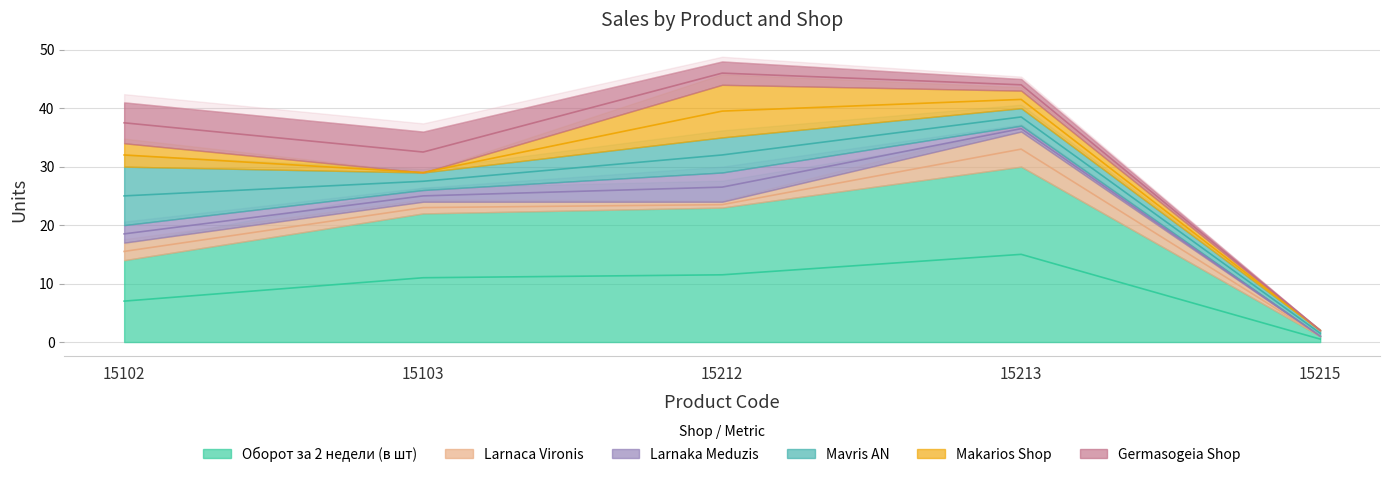

Reading left to right, transcribe all the data shown in this chart.

Оборот за 2 недели (в шт): 14	22	23	30	1
Larnaca Vironis: 3	2	1	6	0
Larnaka Meduzis: 3	2	5	1	0
Mavris AN: 10	3	6	3	1
Makarios Shop: 4	0	9	3	0
Germasogeia Shop: 7	7	4	2	0